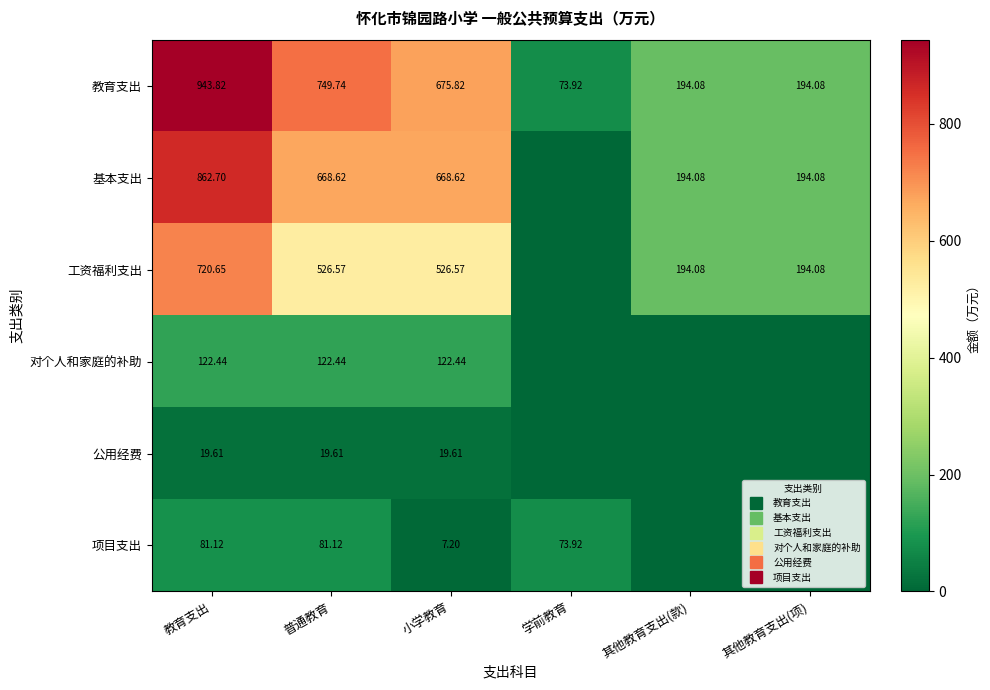

At which label is 工资福利支出 closest to 360?

其他教育支出(款)